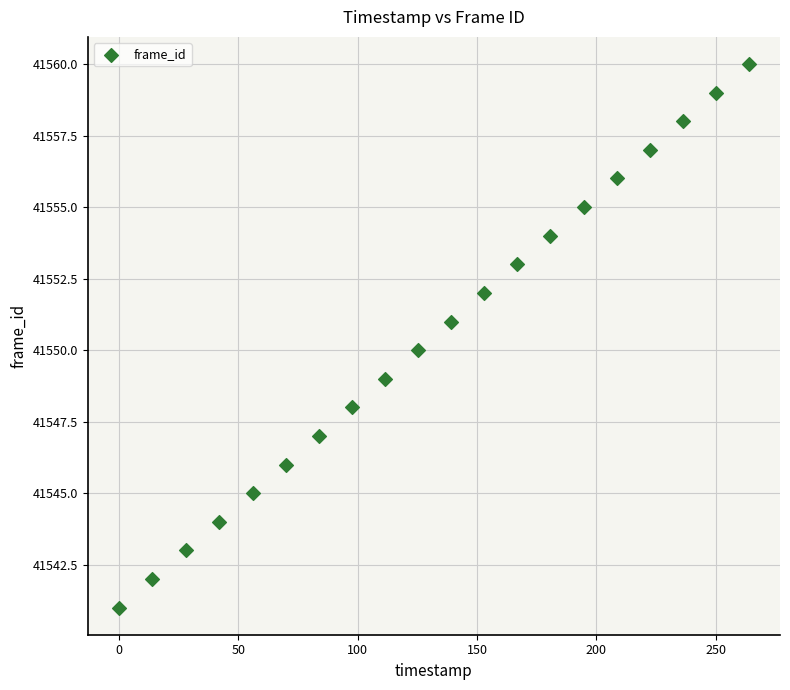

What is the range of Y values (max minus min)?

19